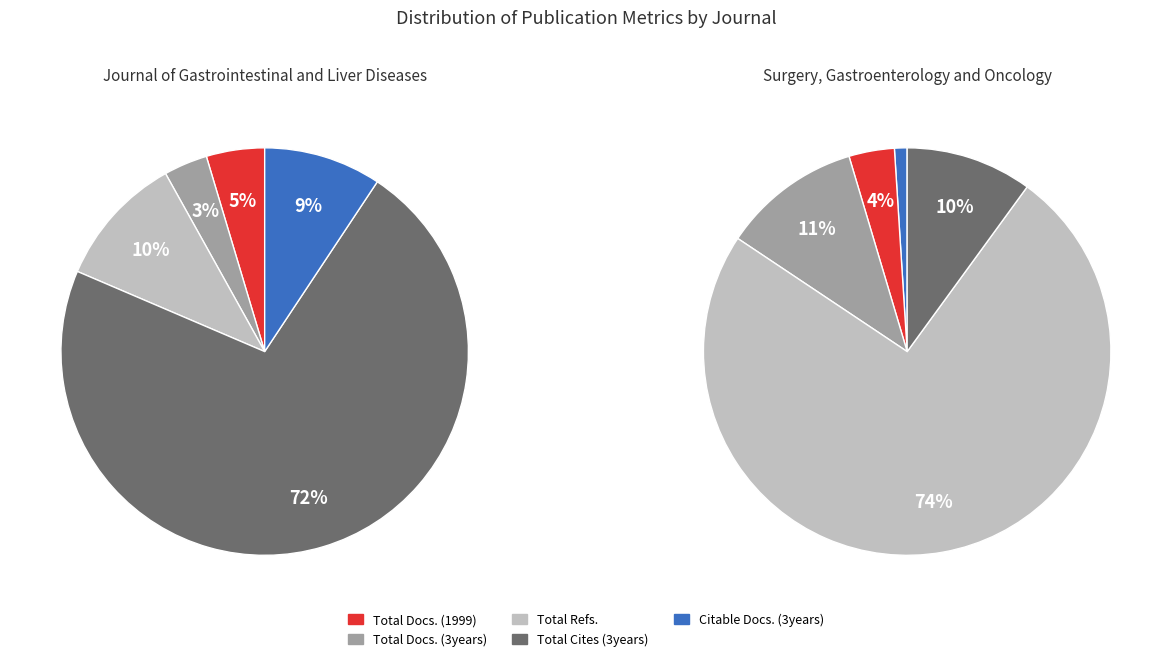

Is it true that Total Docs. (1999) is 5% of the pie?

True